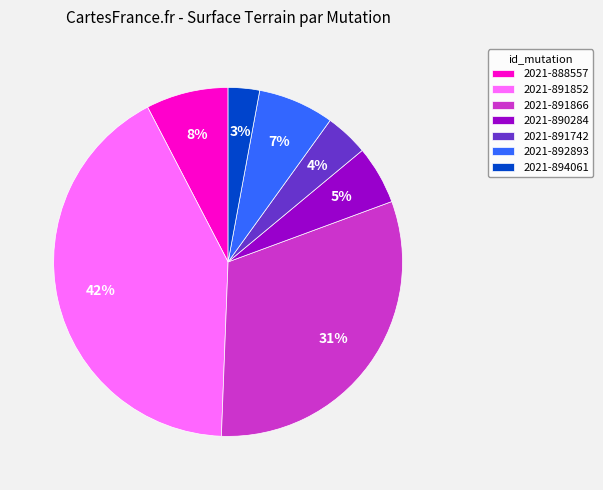

Is it true that 2021-890284 is 5% of the pie?

True